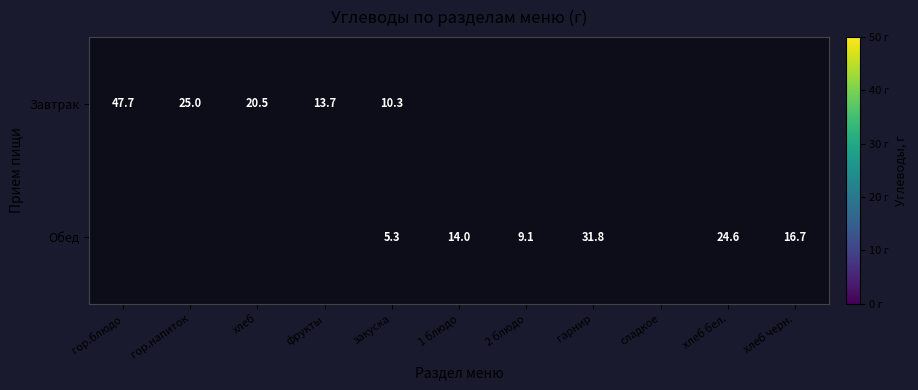

Is it true that Обед equals 23.7 at хлеб черн.?

False